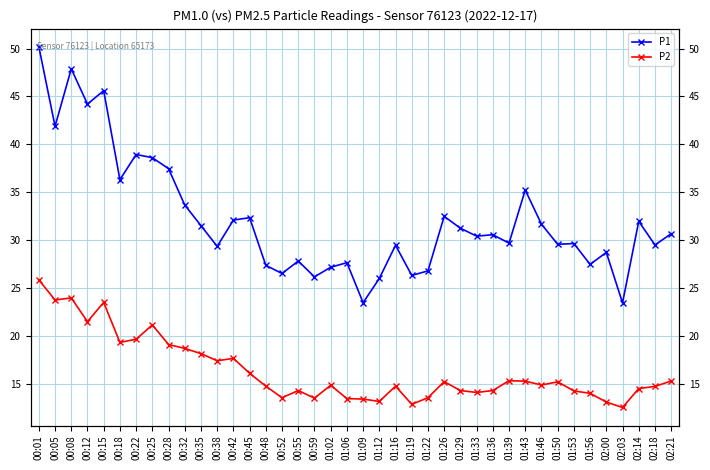

In P2, how many points are lower than both neighbors (excluding endpoints)?

11